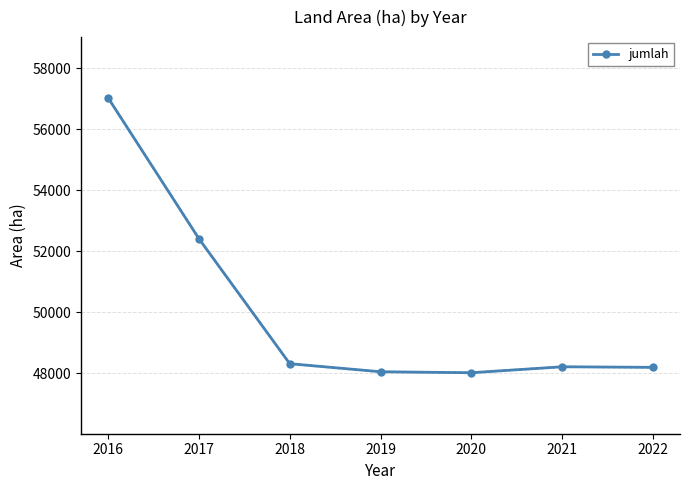

Is it true that the value at 2022 is 30455?

False